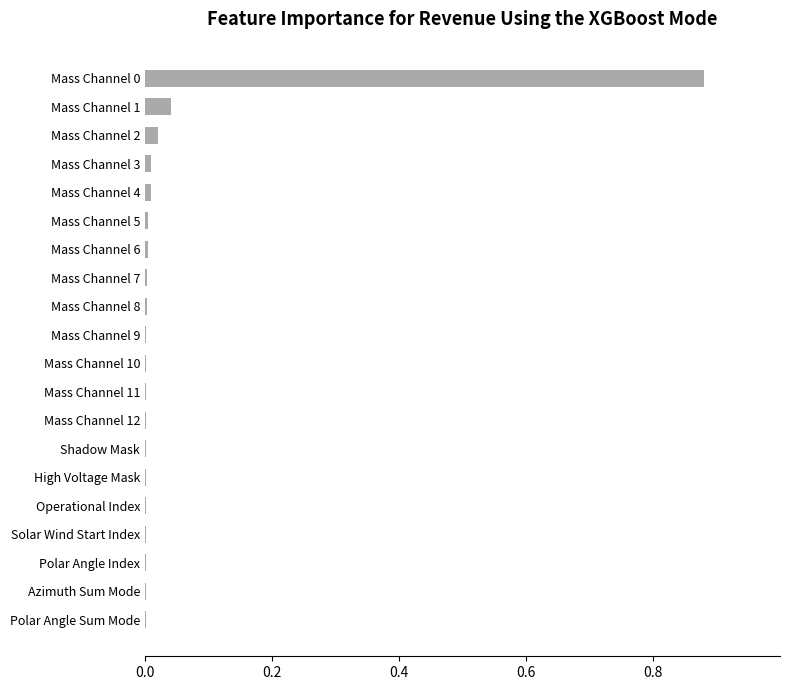

True or false: the data shows 1.4 at Mass Channel 0.

False